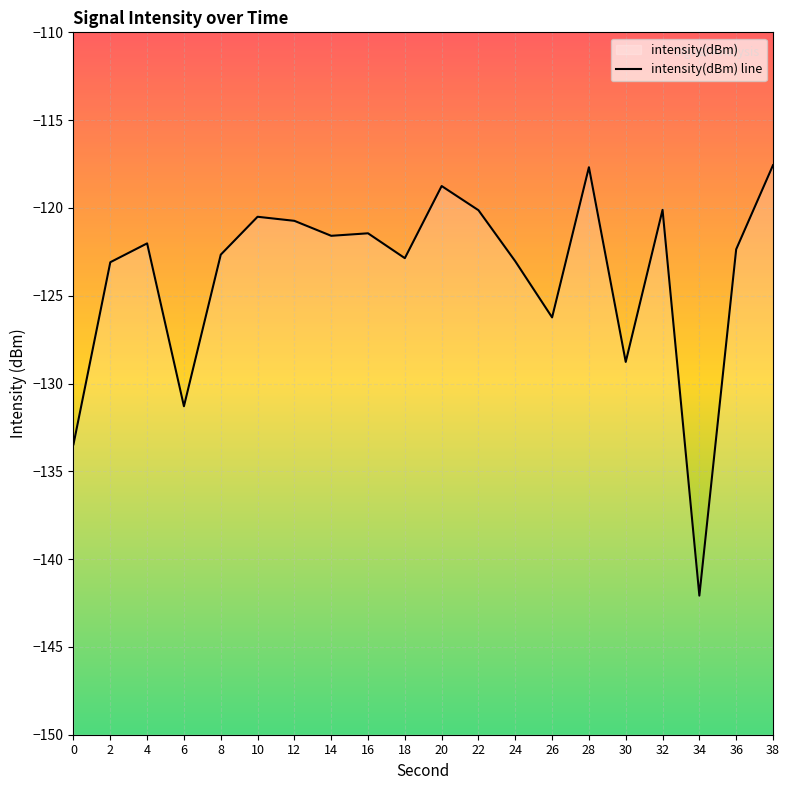

List the labels in order of value, largest first.

38, 28, 20, 32, 22, 10, 12, 16, 14, 4, 36, 8, 18, 24, 2, 26, 30, 6, 0, 34